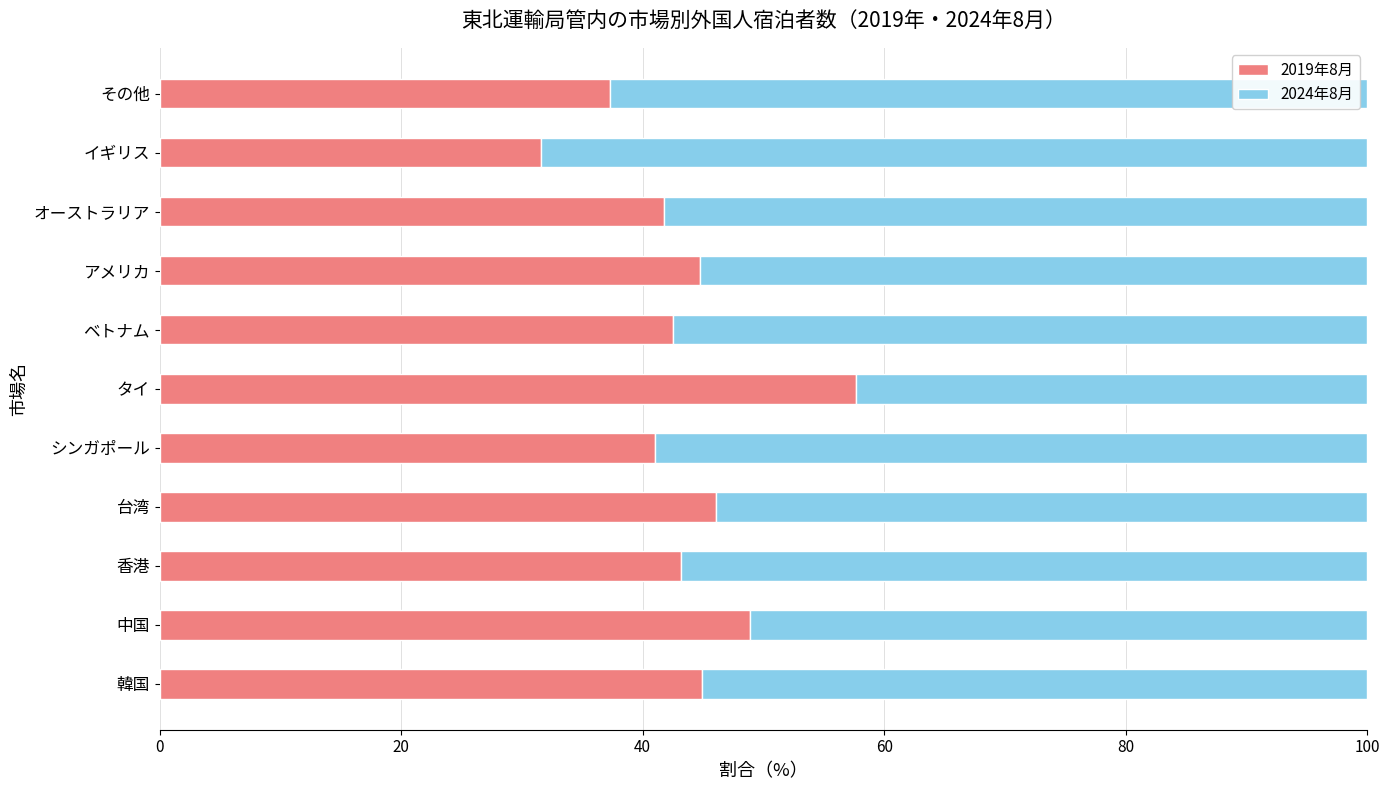

At which label does 2019年8月 reach its minimum?

イギリス